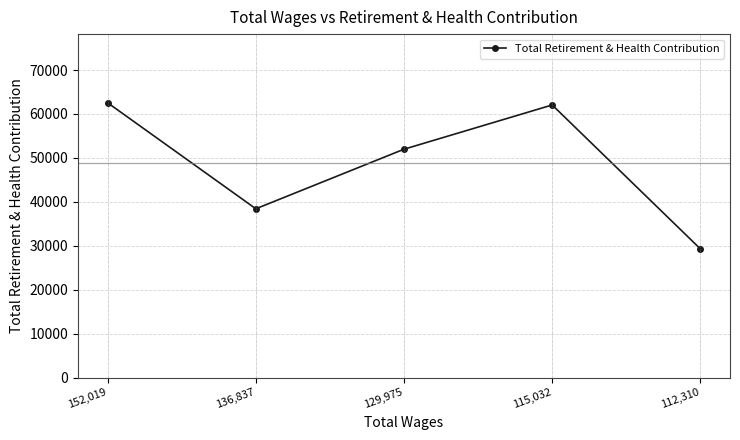

Reading left to right, transcribe all the data shown in this chart.

62537	38412	51972	62042	29288